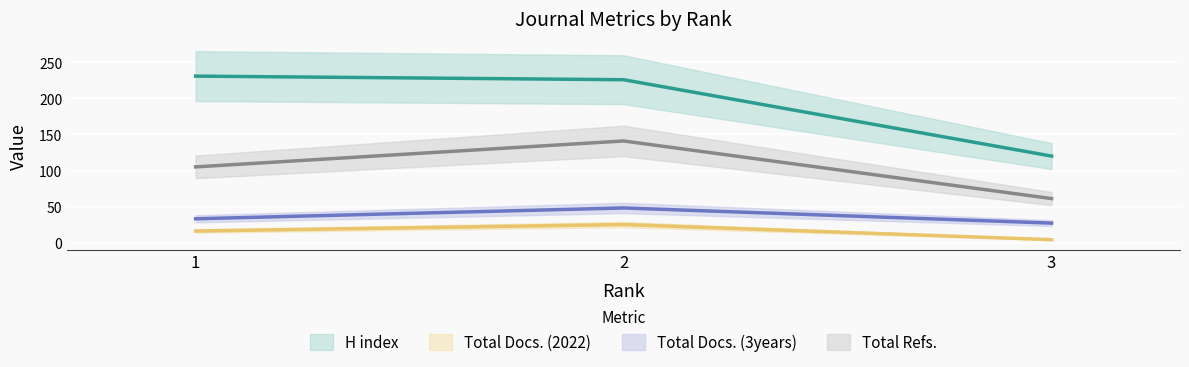

Reading left to right, list all the values displayed in this chart.

H index: 231	226	120
Total Docs. (2022): 16	25	4
Total Docs. (3years): 33	48	27
Total Refs.: 105	141	61